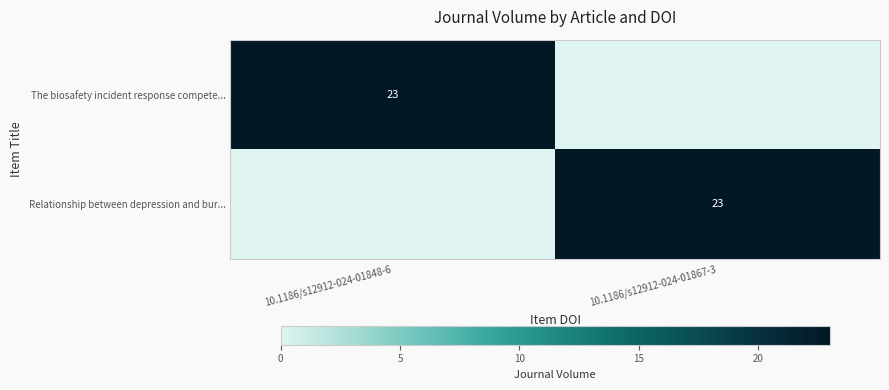

Is it true that Relationship between depression and bur... equals 23 at 10.1186/s12912-024-01867-3?

True